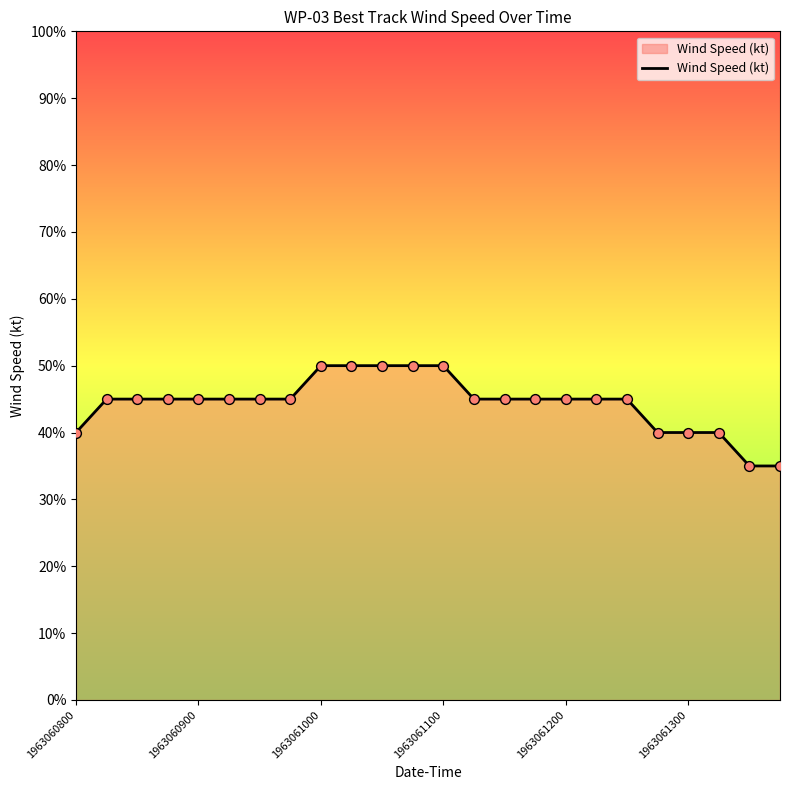

What is the smallest value displayed?

35